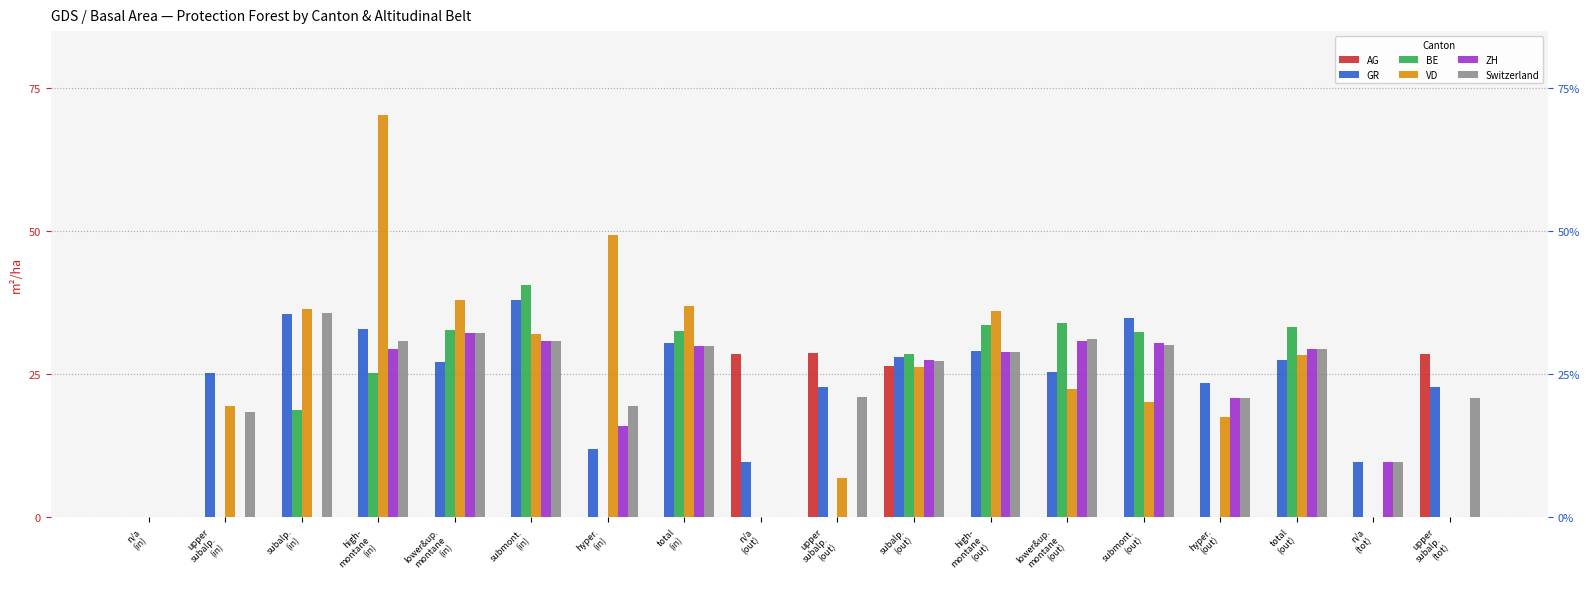

How many groups of bars are there?

18